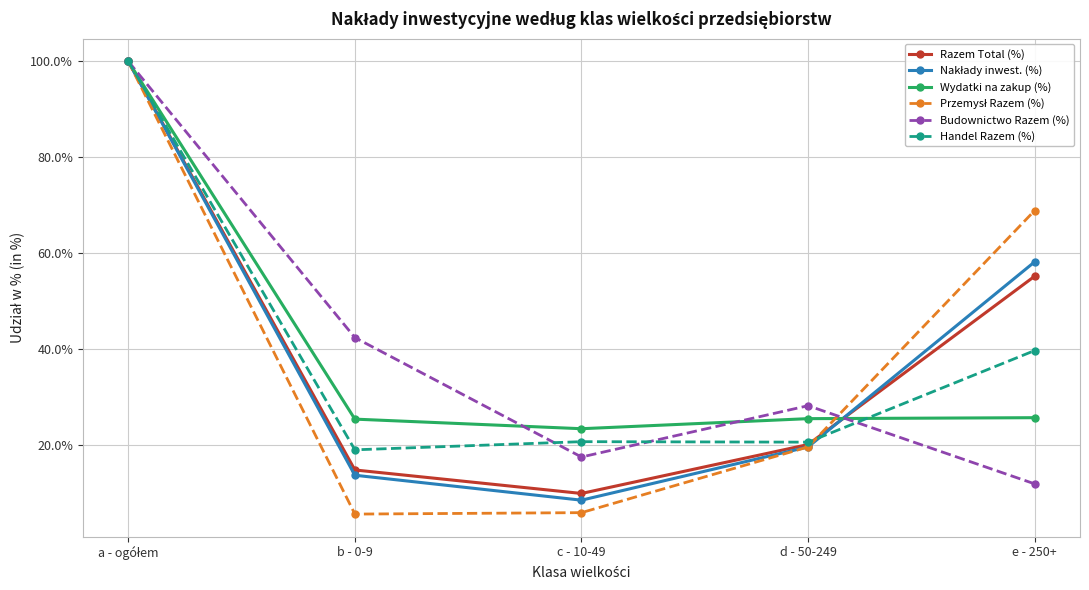

Between b - 0-9 and c - 10-49, which series saw the biggest shift?

Budownictwo Razem (%)